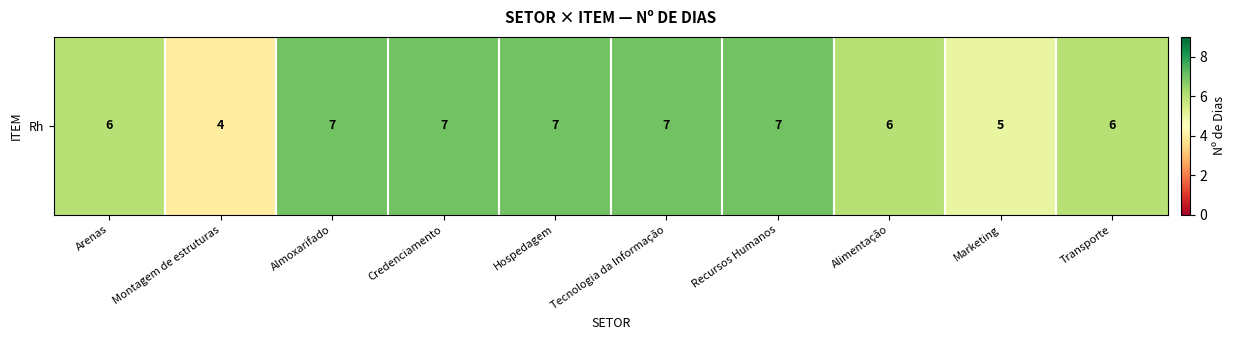

What is the ratio of the value at Tecnologia da Informação to the value at Hospedagem?

1.0